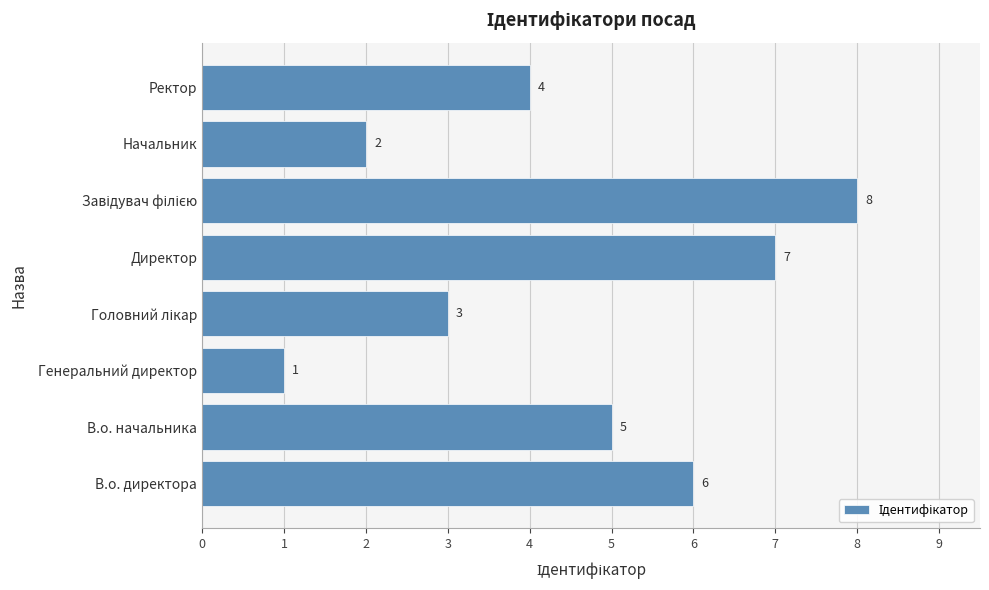

How many bars are there in total?

8